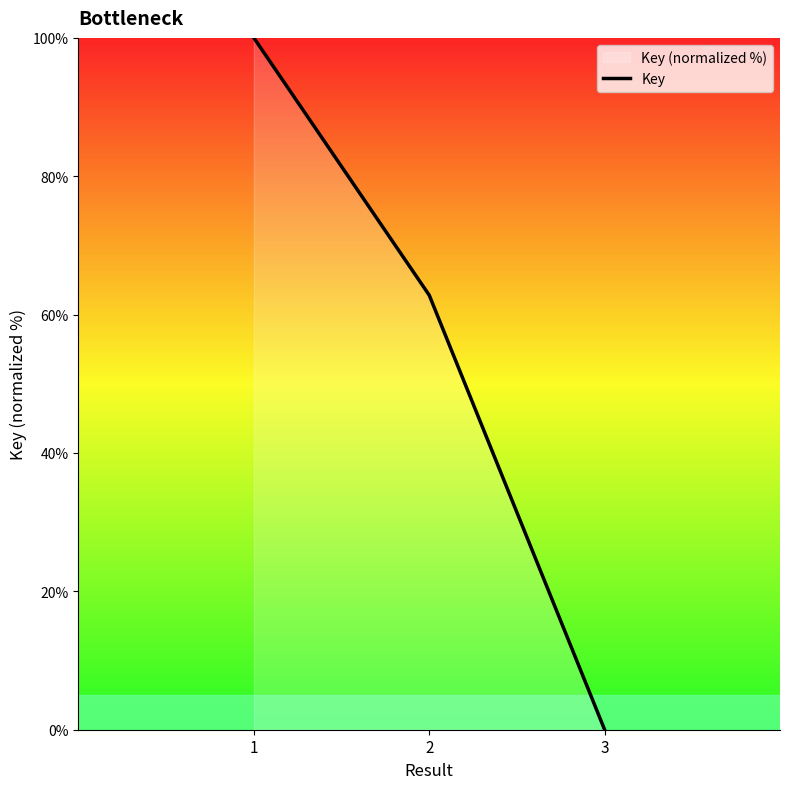

How many distinct data groups are displayed?

1